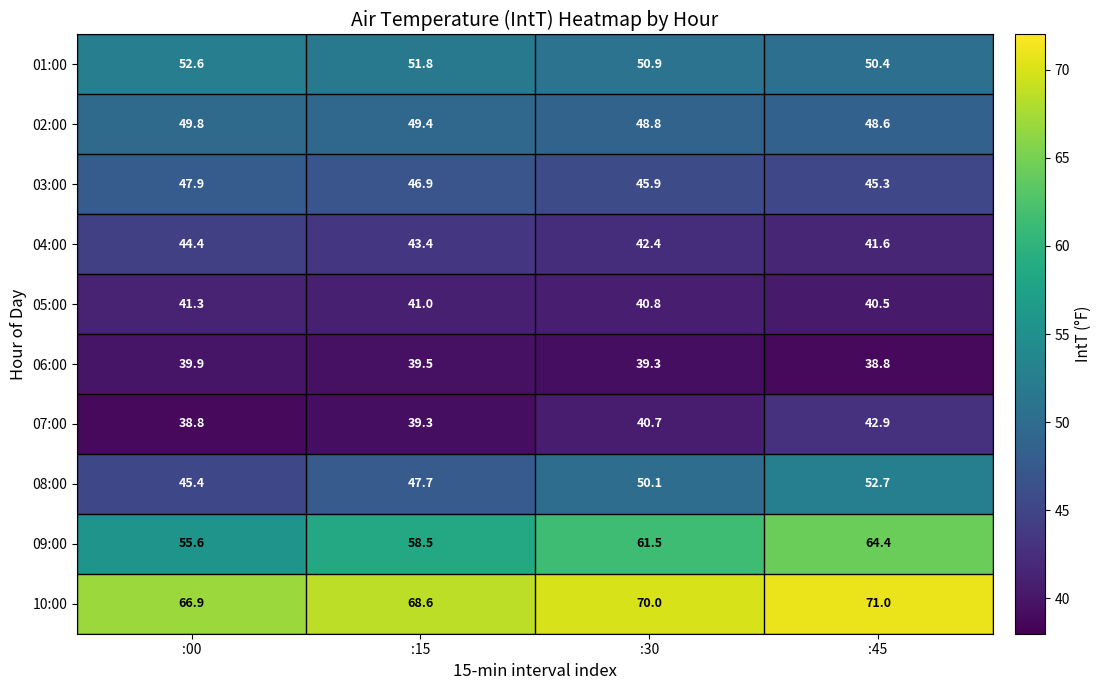

The 07:00 series shows 40.7 at :30. True or false?

True